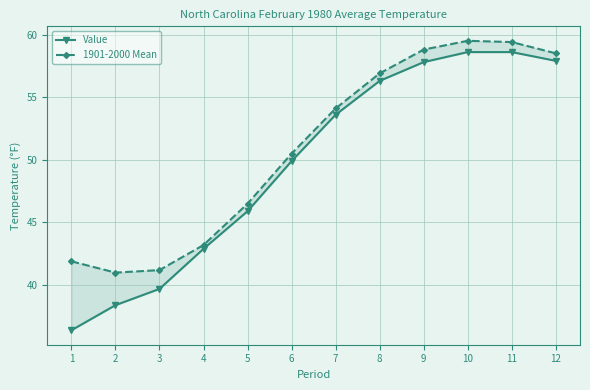

At which category is the sum across all series the highest?

10